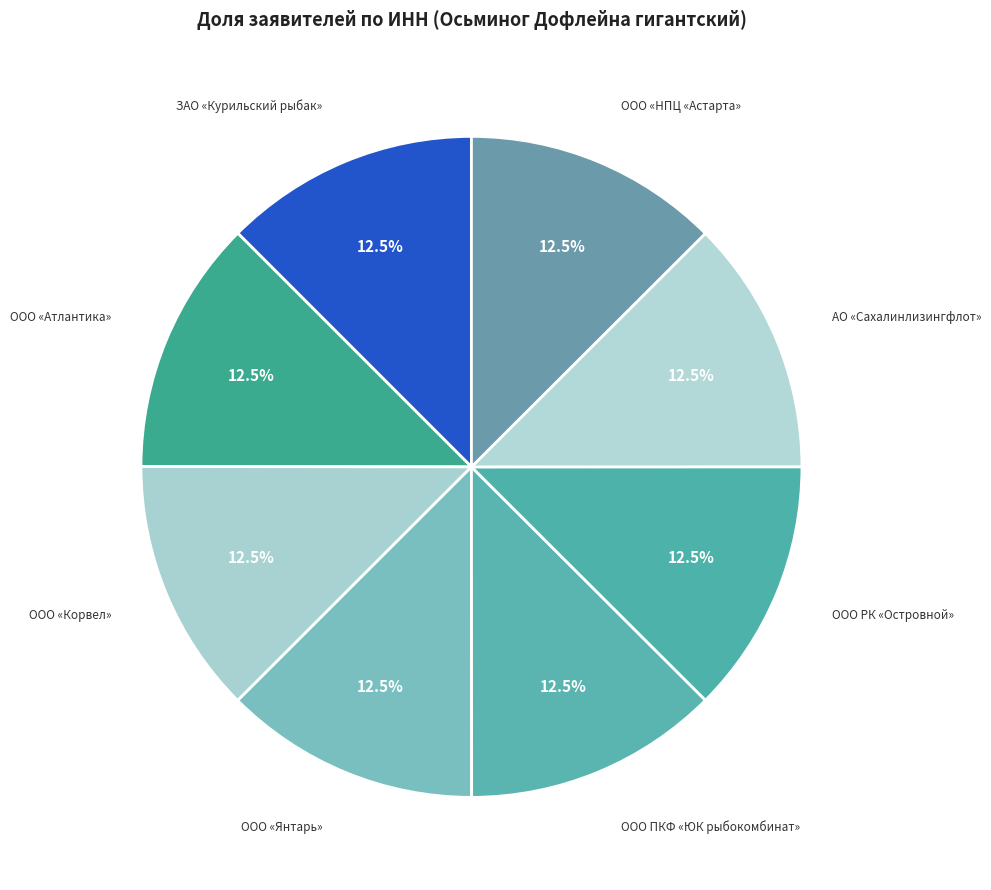

What is the ratio of the value at ООО «Янтарь» to the value at ООО «НПЦ «Астарта»?

1.0